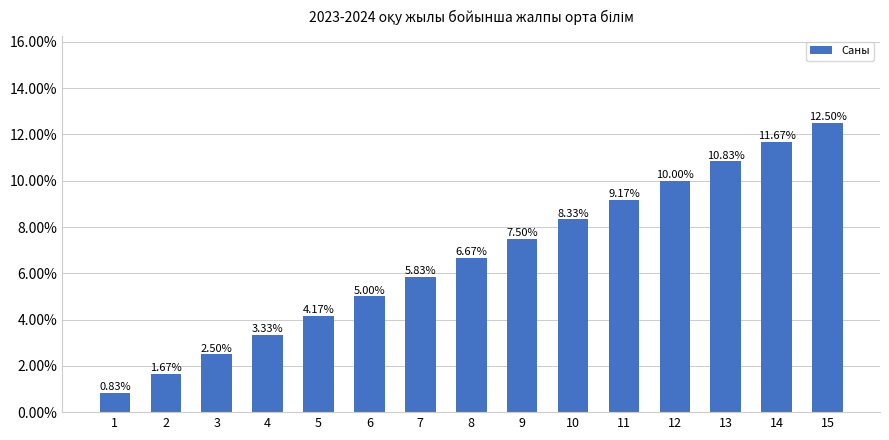

What is the approximate value at 14?

0.1